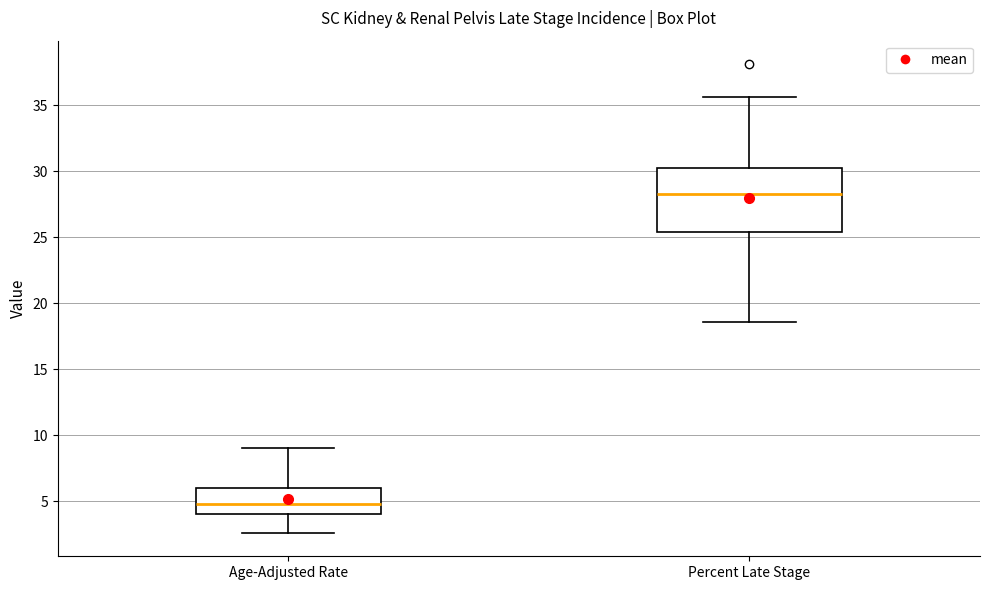

Where does the upper whisker of the box for Age-Adjusted Rate end on the y-axis? The values are not printed on the chart, so give them approximately, as read against the axis.

9.0